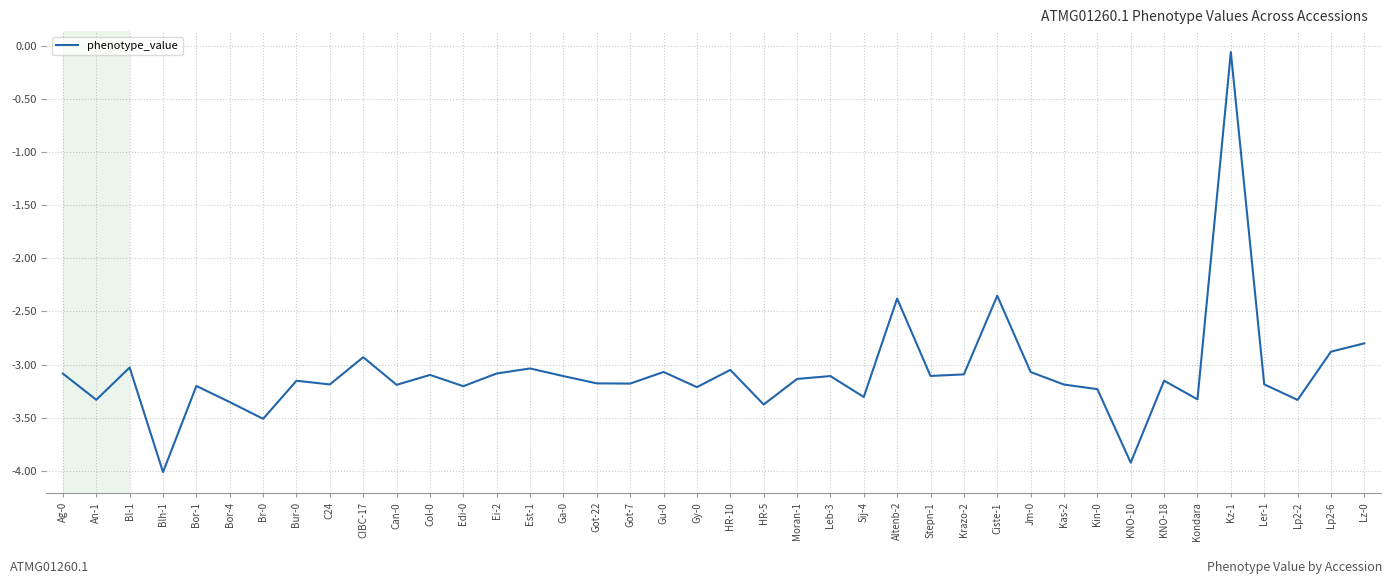

Between Lp2-2 and Got-7, which is larger?

Got-7